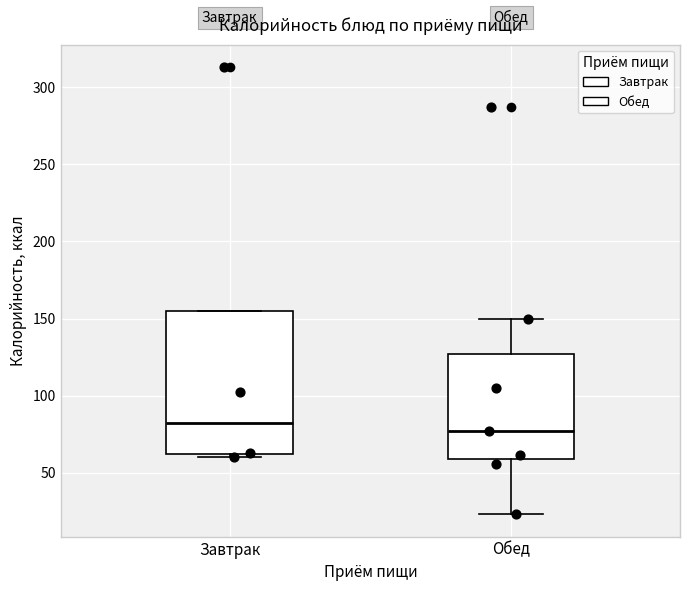

Reading left to right, transcribe this box plot: for each box, give where its median line is, the range the box spans, and where its two whiskers end, as read against the y-axis. The values are not printed on the chart, so give them approximately, as read against the axis.

Завтрак: median 85, box 60 to 155, whiskers 60 (just below the box's lower edge) to 155
Обед: median 75, box 60 to 125, whiskers 25 to 150